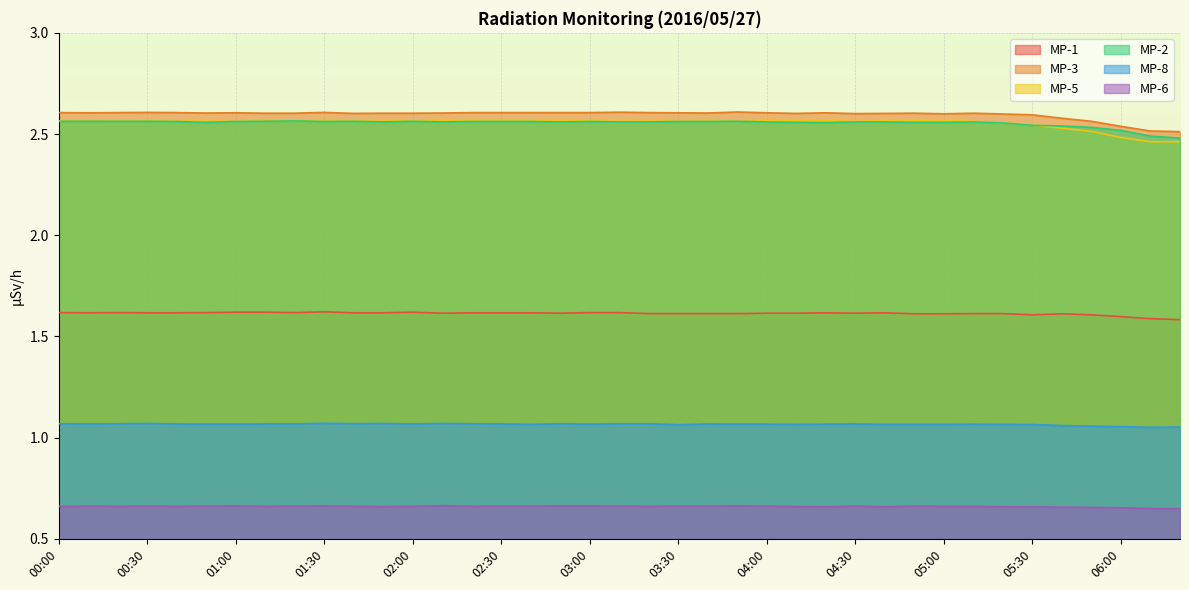

True or false: MP-5 has more than 0 interior local peaks.

True